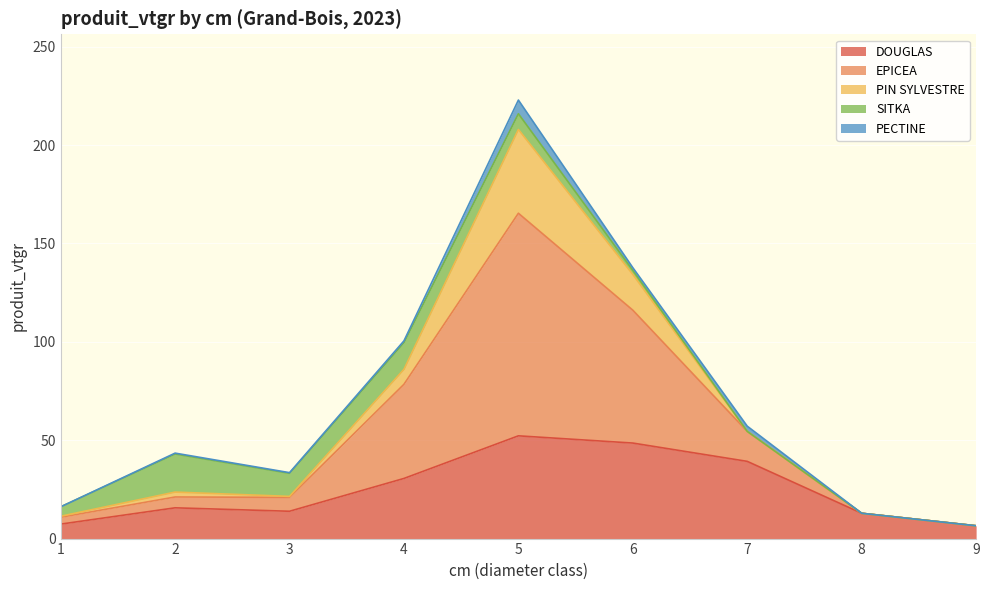

After their last crossing, which series has the higher values: PIN SYLVESTRE or SITKA?

PIN SYLVESTRE